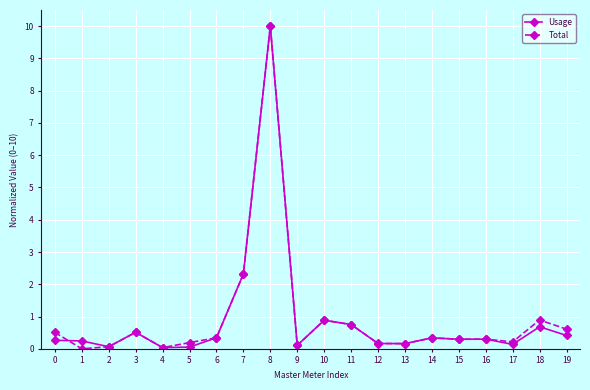

What is the value of the Total point at the 8th from the left?

2.3